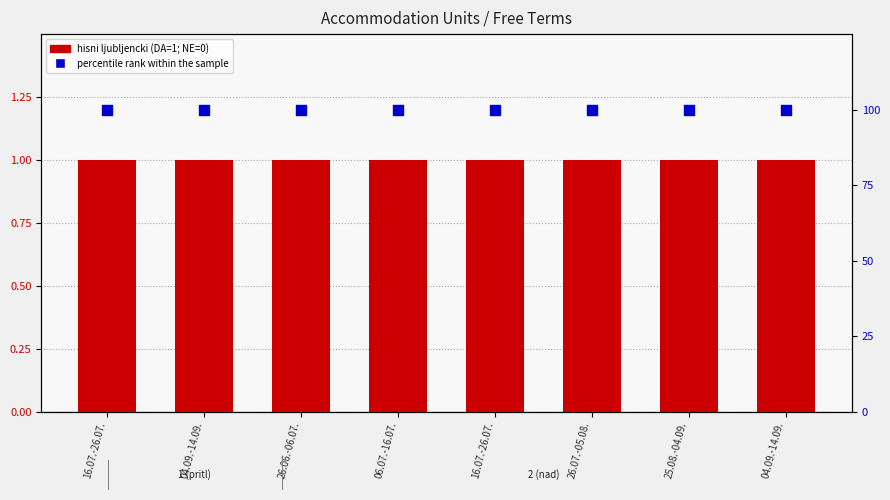

What are all the series names shown in the legend?

hisni ljubljencki (DA=1; NE=0), percentile rank within the sample